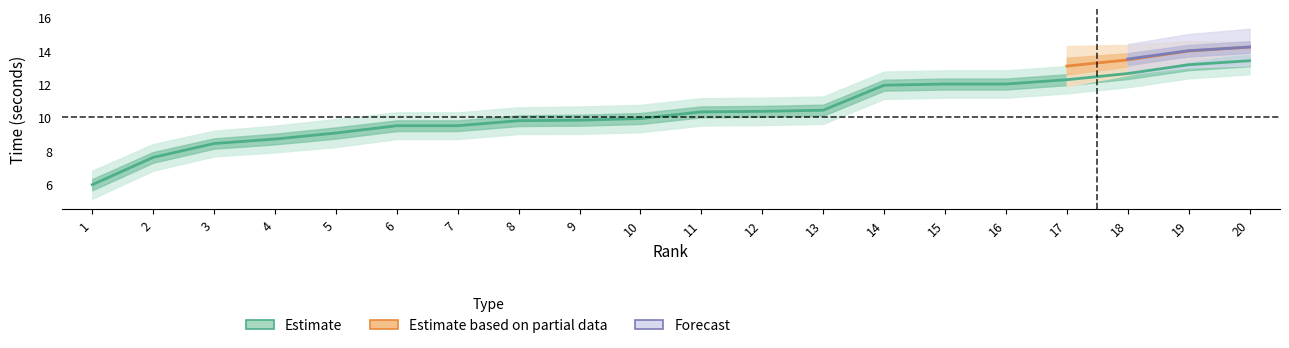

Is it true that time equals 10.3 at 11?

True